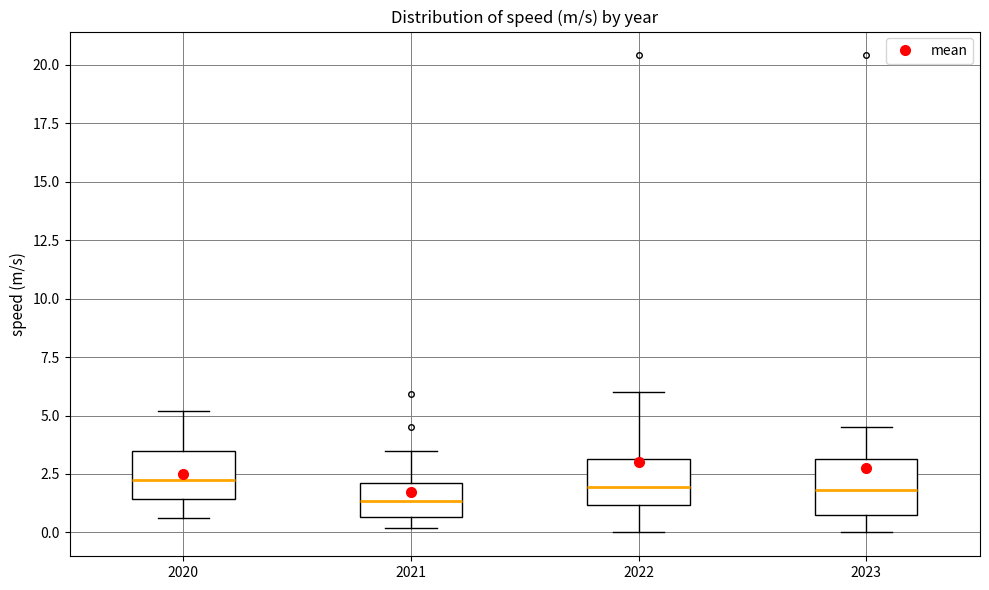

Reading left to right, transcribe this box plot: for each box, give where its median line is, the range the box spans, and where its two whiskers end, as read against the y-axis. The values are not printed on the chart, so give them approximately, as read against the axis.

2020: median 2.5, box 1.5 to 3.5, whiskers 0.5 to 5.0
2021: median 1.5, box 0.5 to 2.0, whiskers 0.0 to 3.5
2022: median 2.0, box 1.0 to 3.0, whiskers 0.0 to 6.0
2023: median 2.0, box 1.0 to 3.0, whiskers 0.0 to 4.5